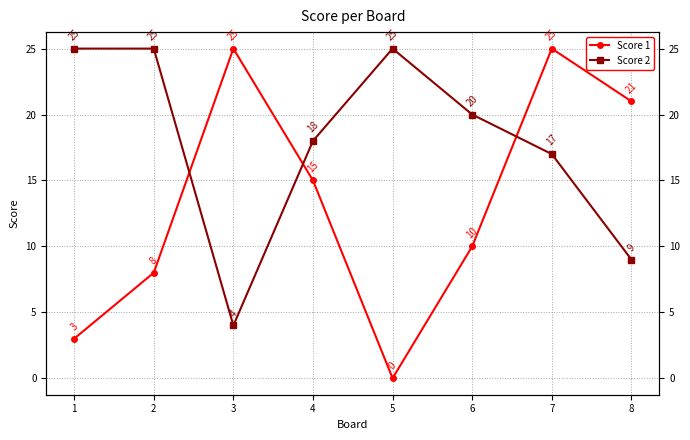

How many times do Score 2 and Score 1 cross each other?

3